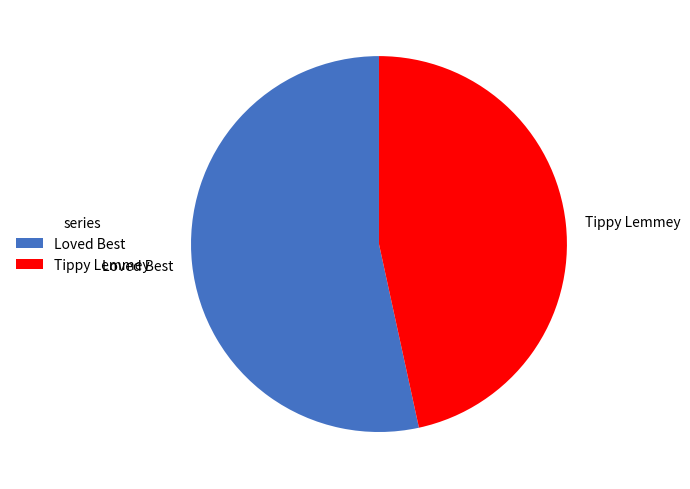

Does any single category account for the majority?

Yes